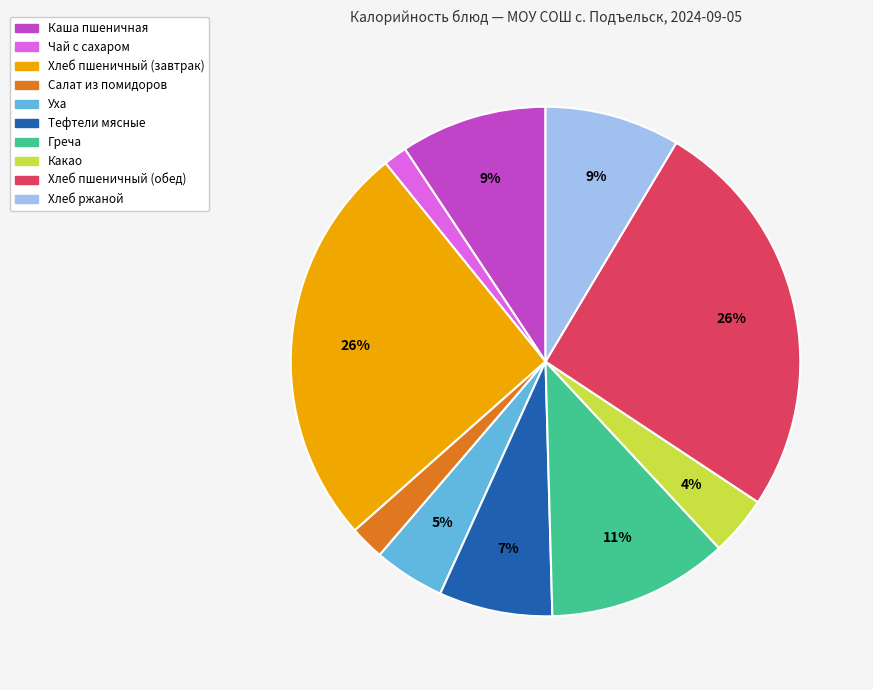

How many slices are in this pie chart?

10